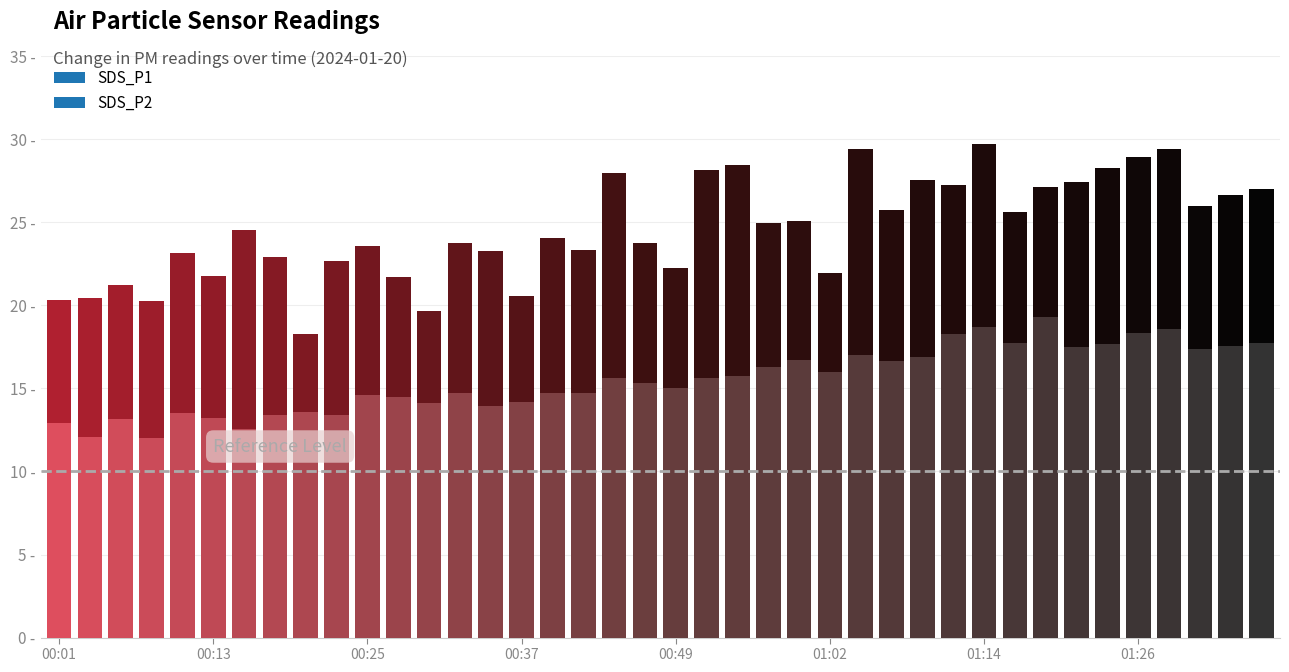

Is it true that SDS_P1 equals 20.2 at 00:08?

True